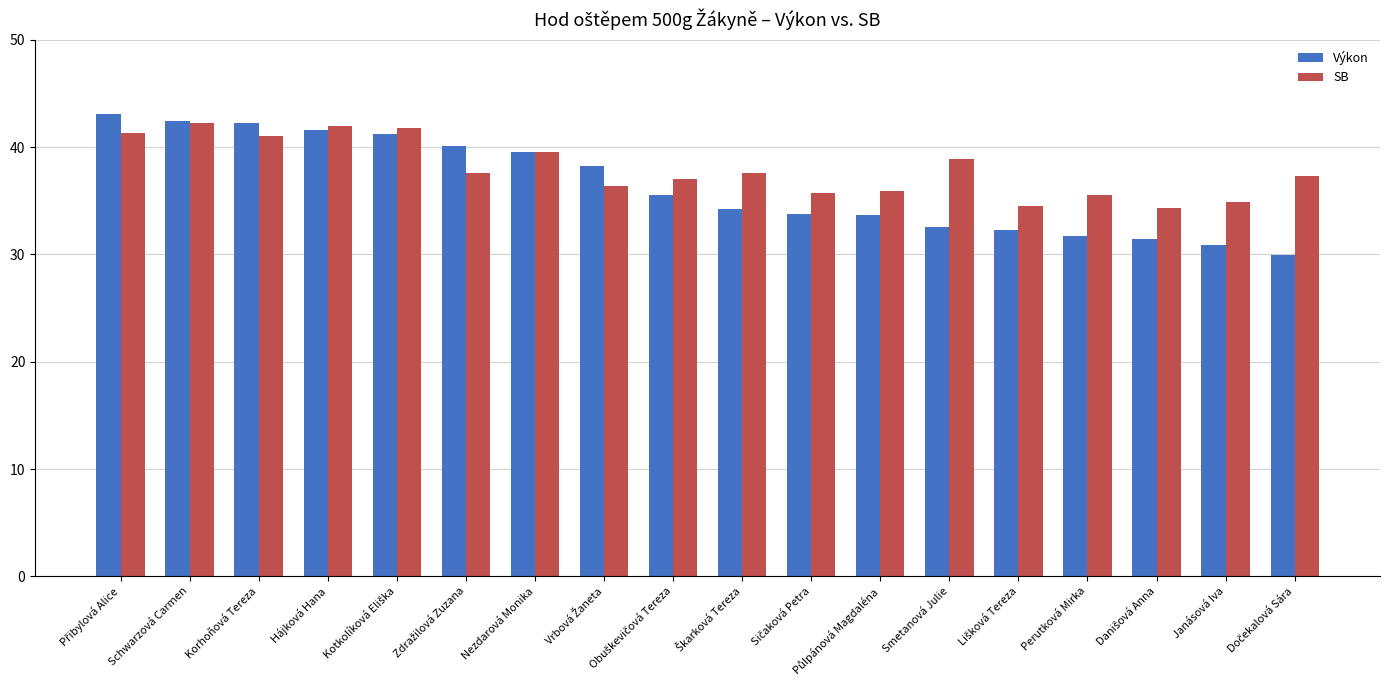

What is the approximate value of Výkon at Smetanová Julie?

32.5